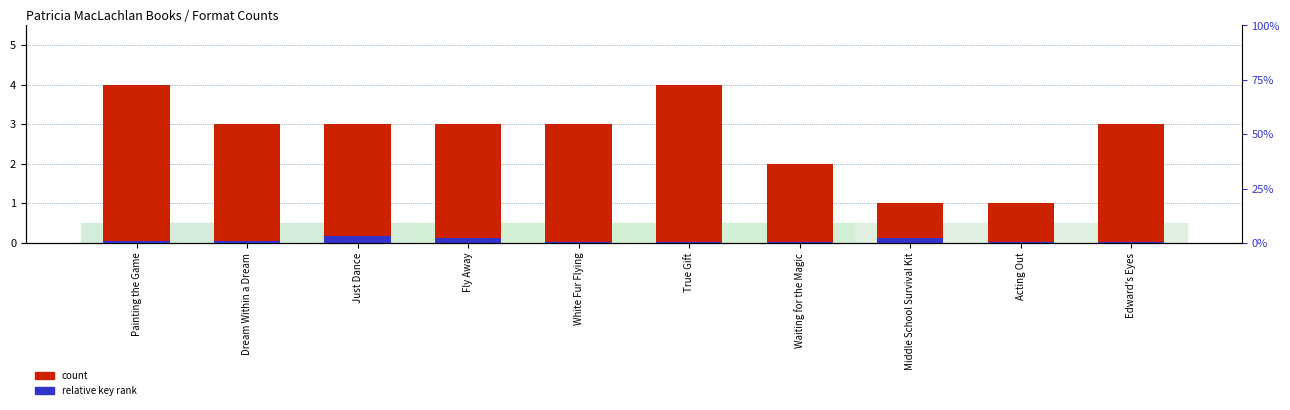

Which series has the largest total across all categories?

count